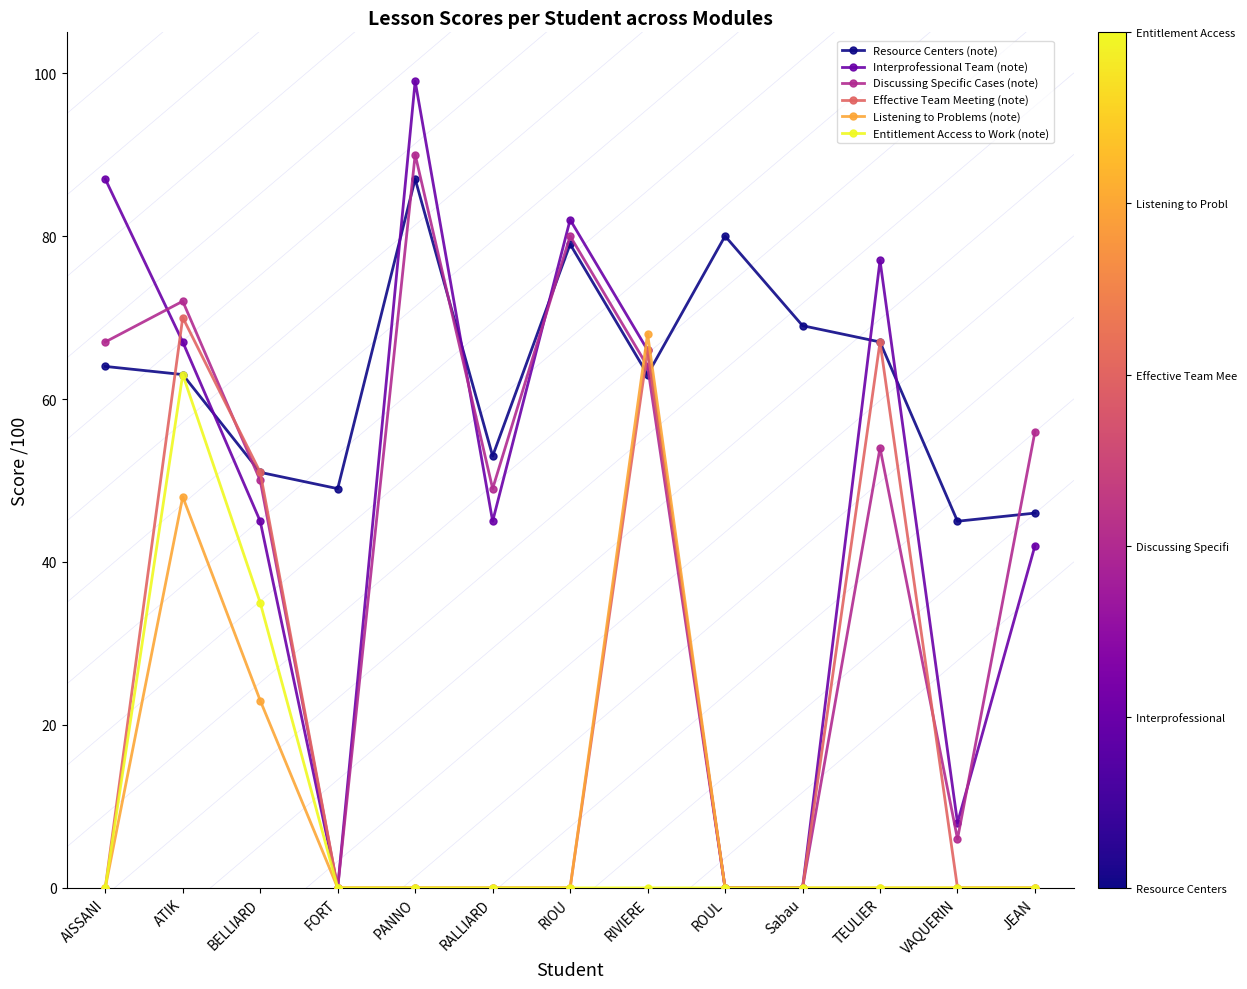

Is the value of Entitlement Access to Work (note) at Sabau greater than the value of Discussing Specific Cases (note) at AISSANI?

No